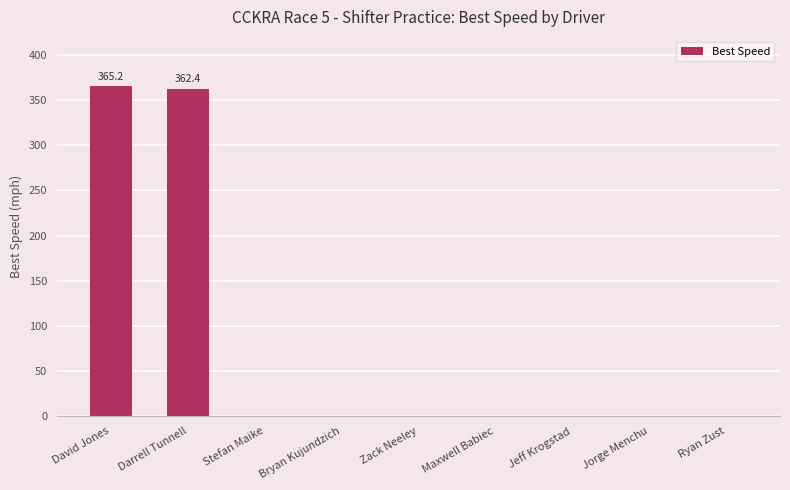

What is the sum of the values at David Jones and Zack Neeley?

365.2